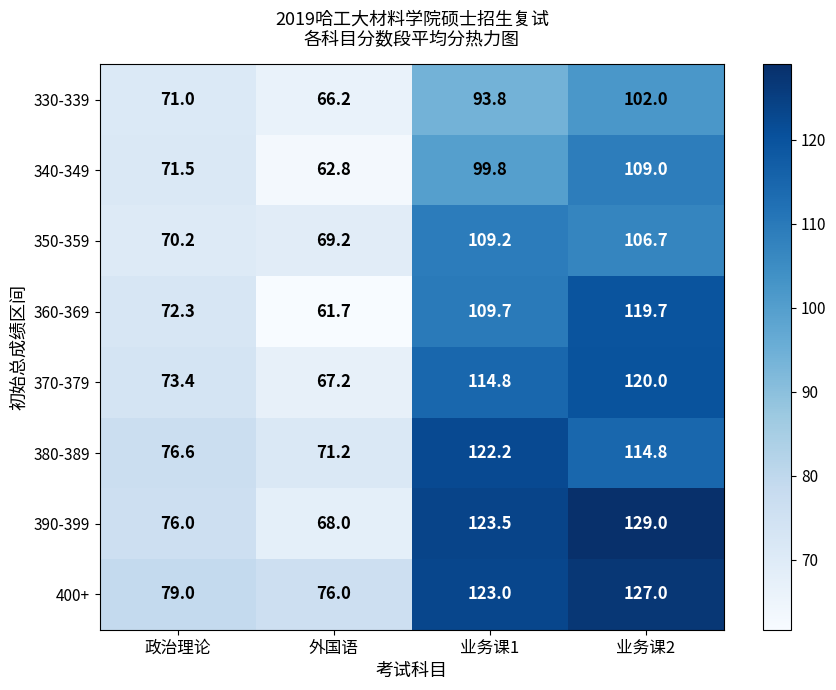

What is the maximum value shown in the chart?

129.0